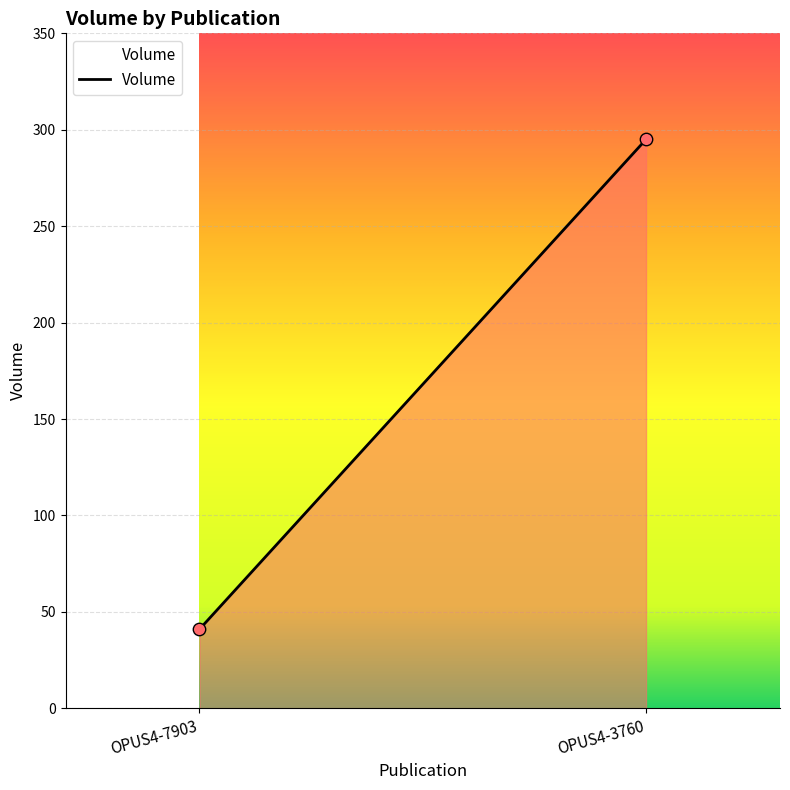

What is the average Y value?

168